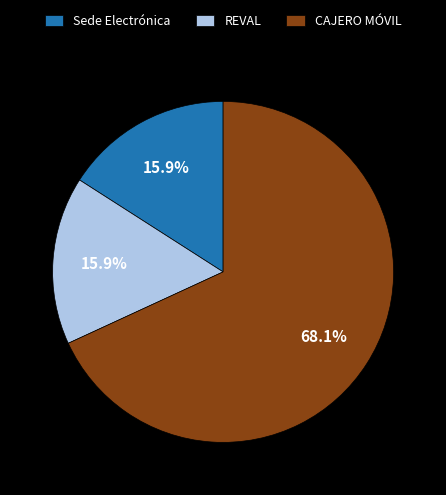

Between Sede Electrónica and CAJERO MÓVIL, which is larger?

CAJERO MÓVIL